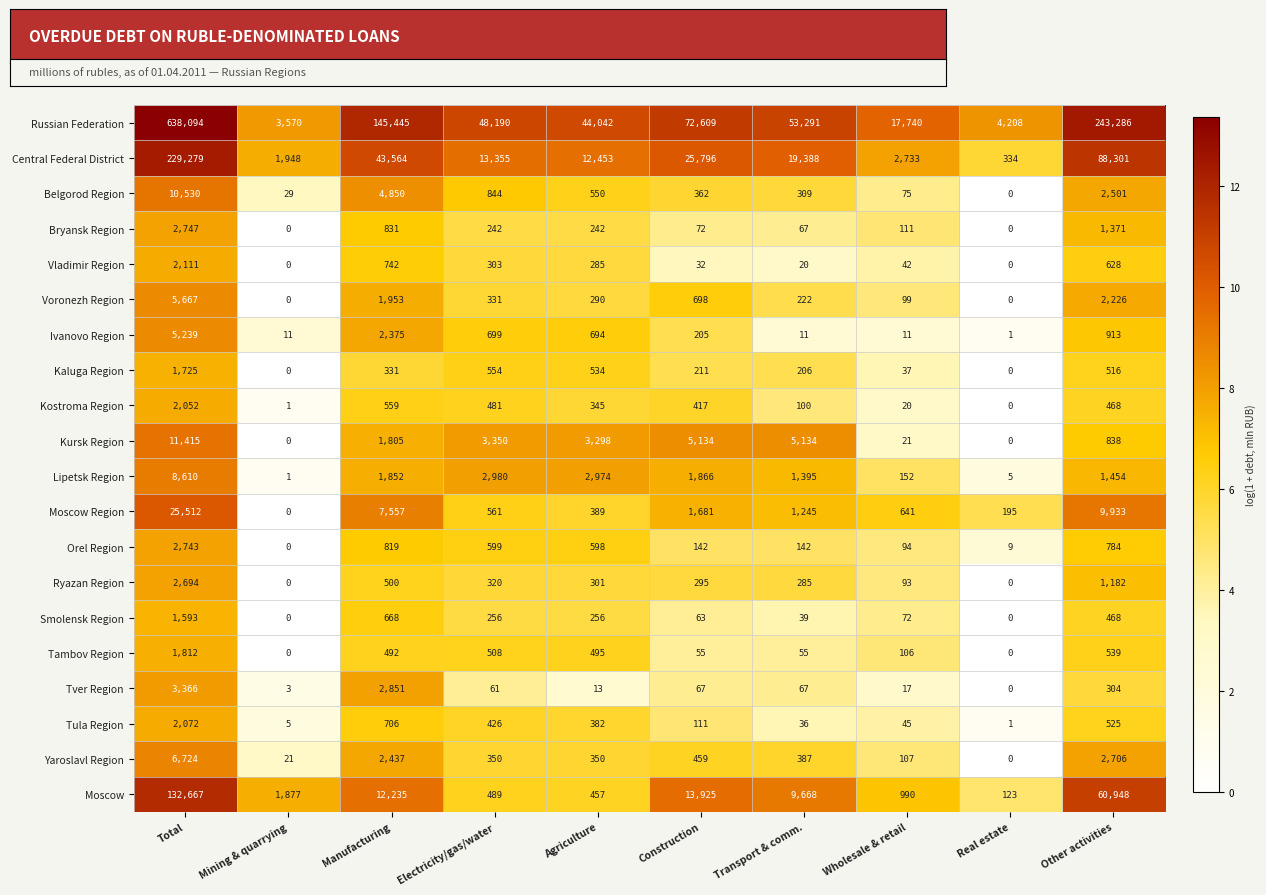

Which label corresponds to the largest value in the chart?

Total